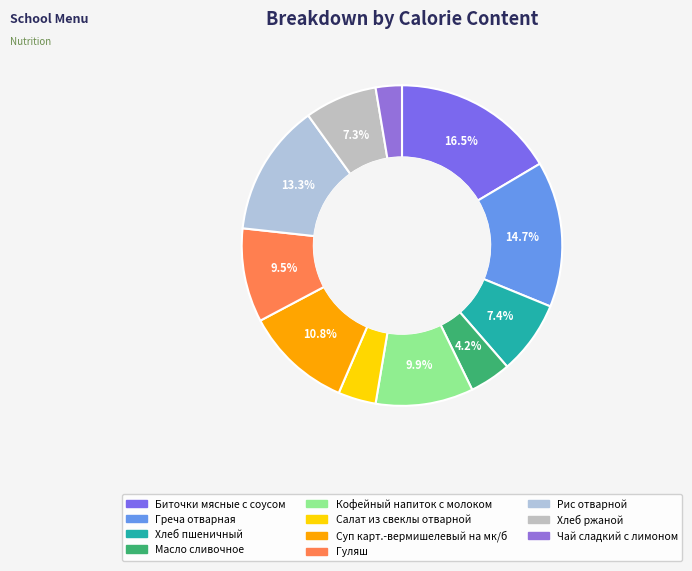

Is there a majority slice in this chart?

No